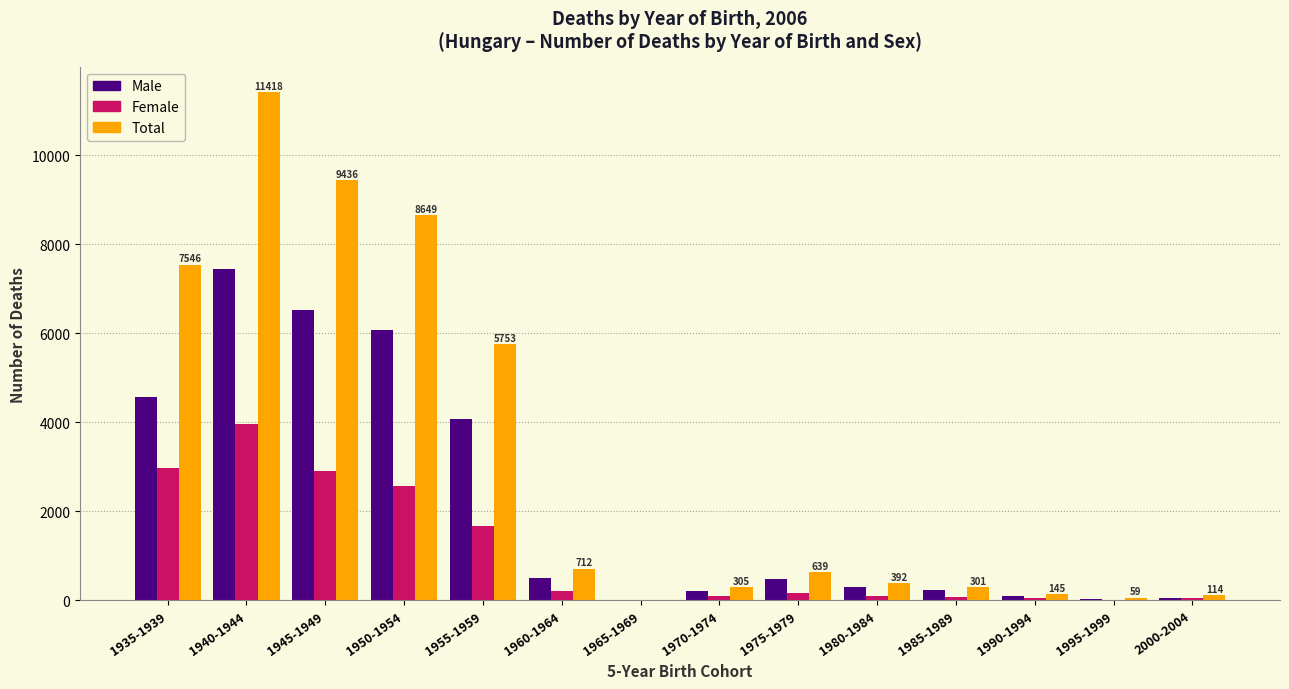

What is the sum of all Female values?

14877